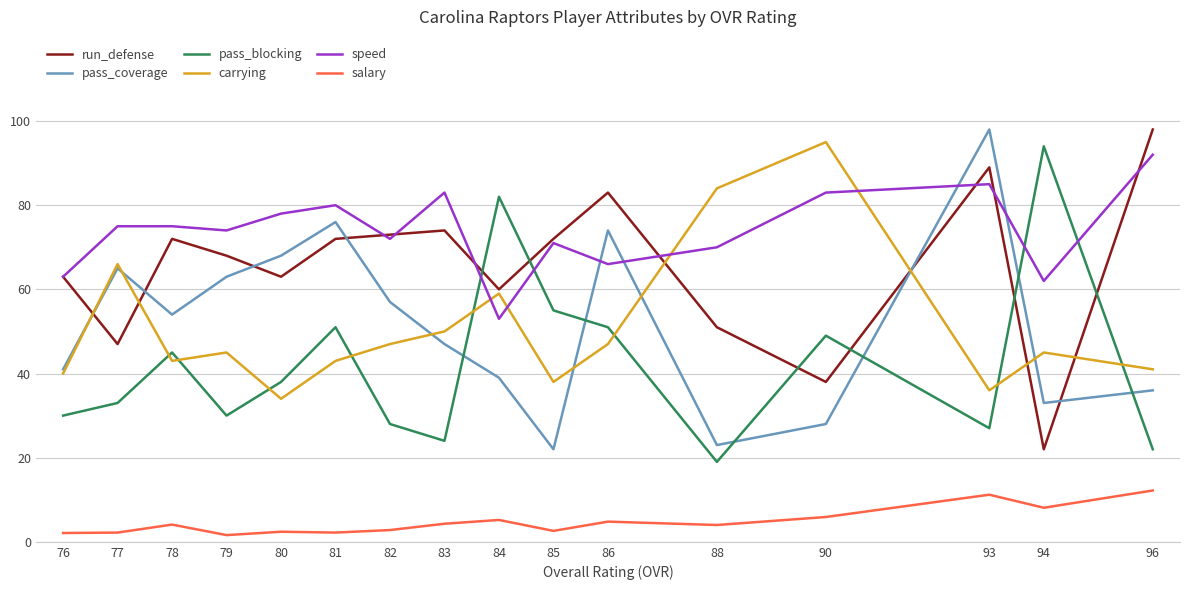

Is the value of salary at 90 greater than the value of pass_blocking at 88?

No